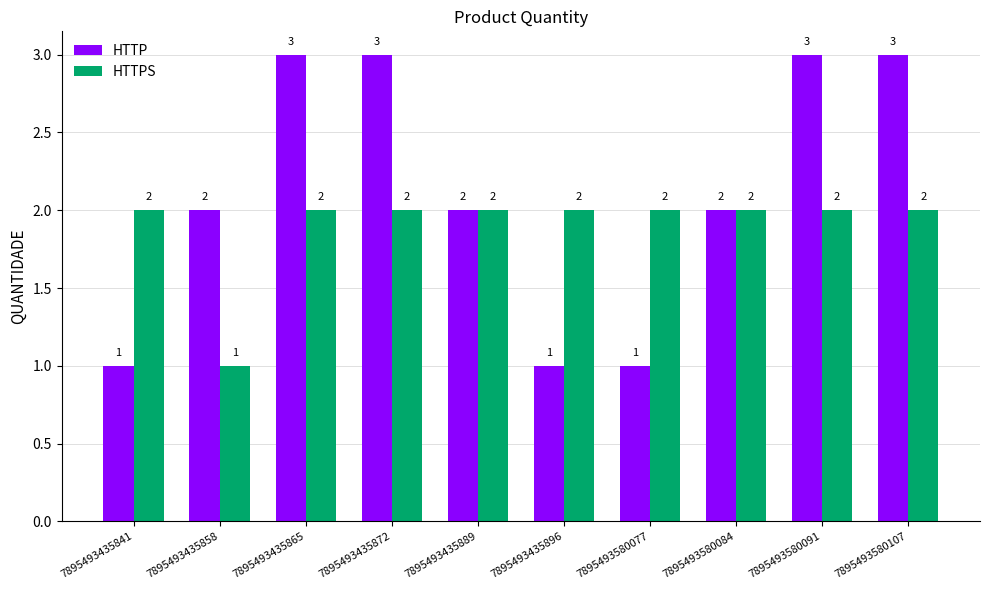

Rank the series by their maximum value, from lowest to highest.

HTTPS, HTTP